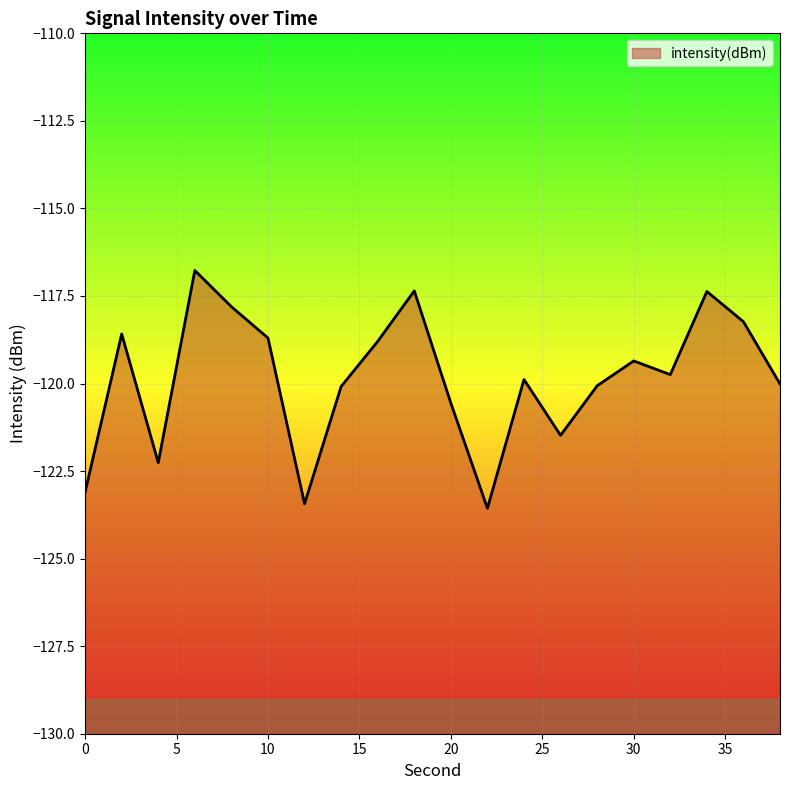

What value does the data have at 36?

-118.2